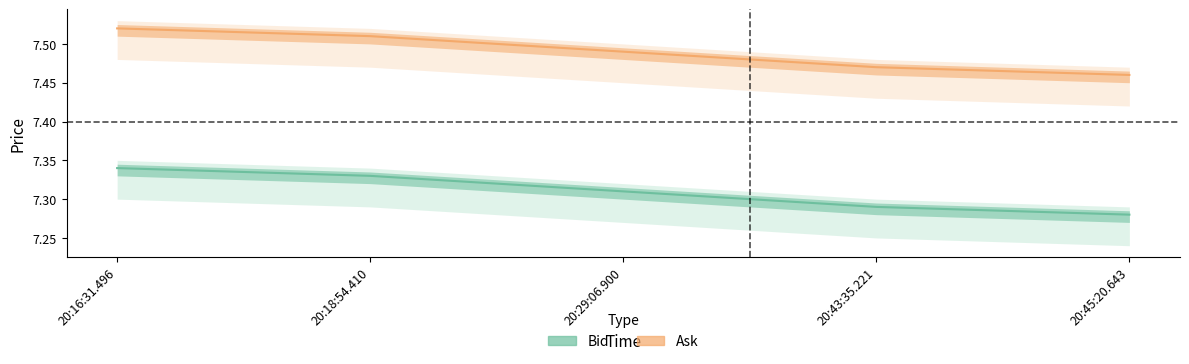

At how many categories does at least one series exceed 7?

5